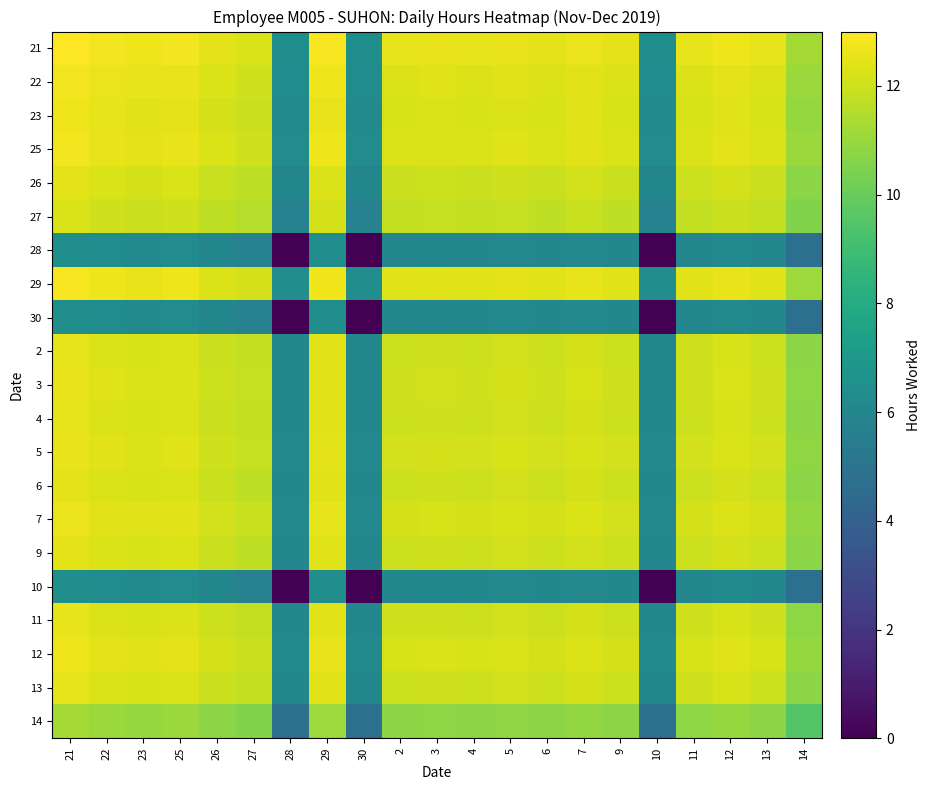

At how many categories does at least one series exceed 4?

21